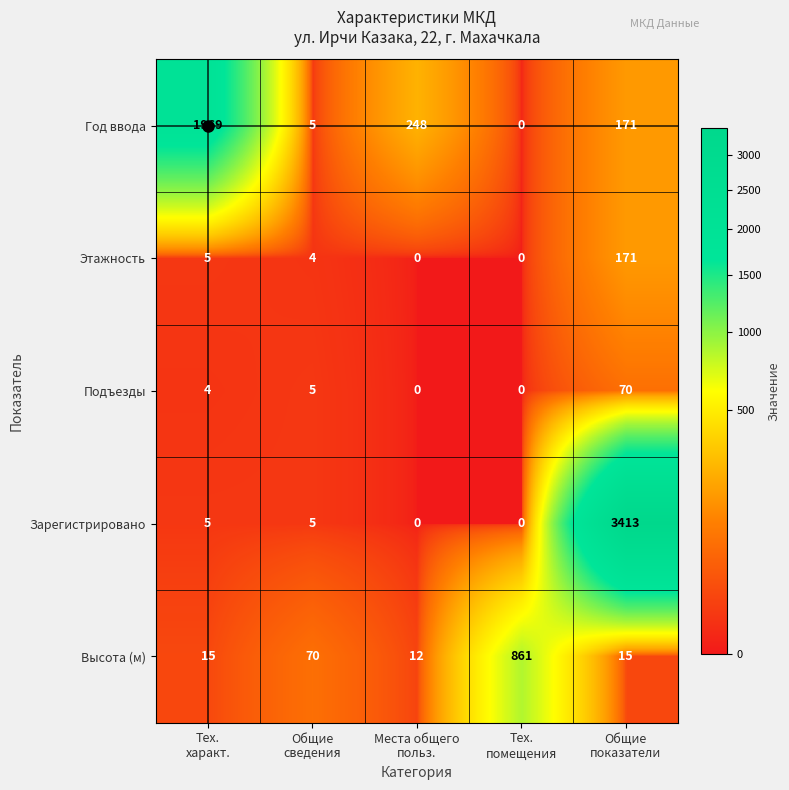

At which category does the chart reach its peak across all series?

Общие
показатели